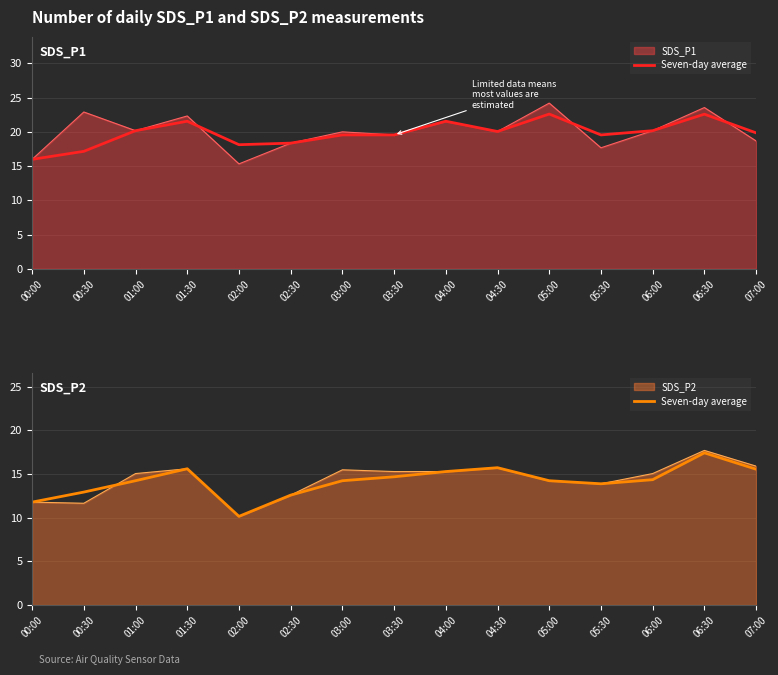

What is the difference between the maximum and minimum values?

7.3